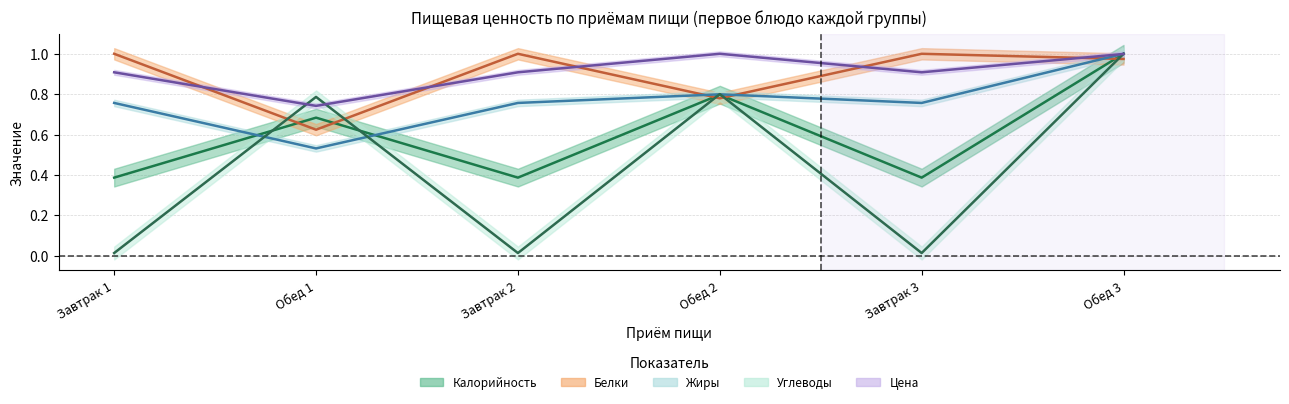

Is this an area chart (filled region under the line)?

No